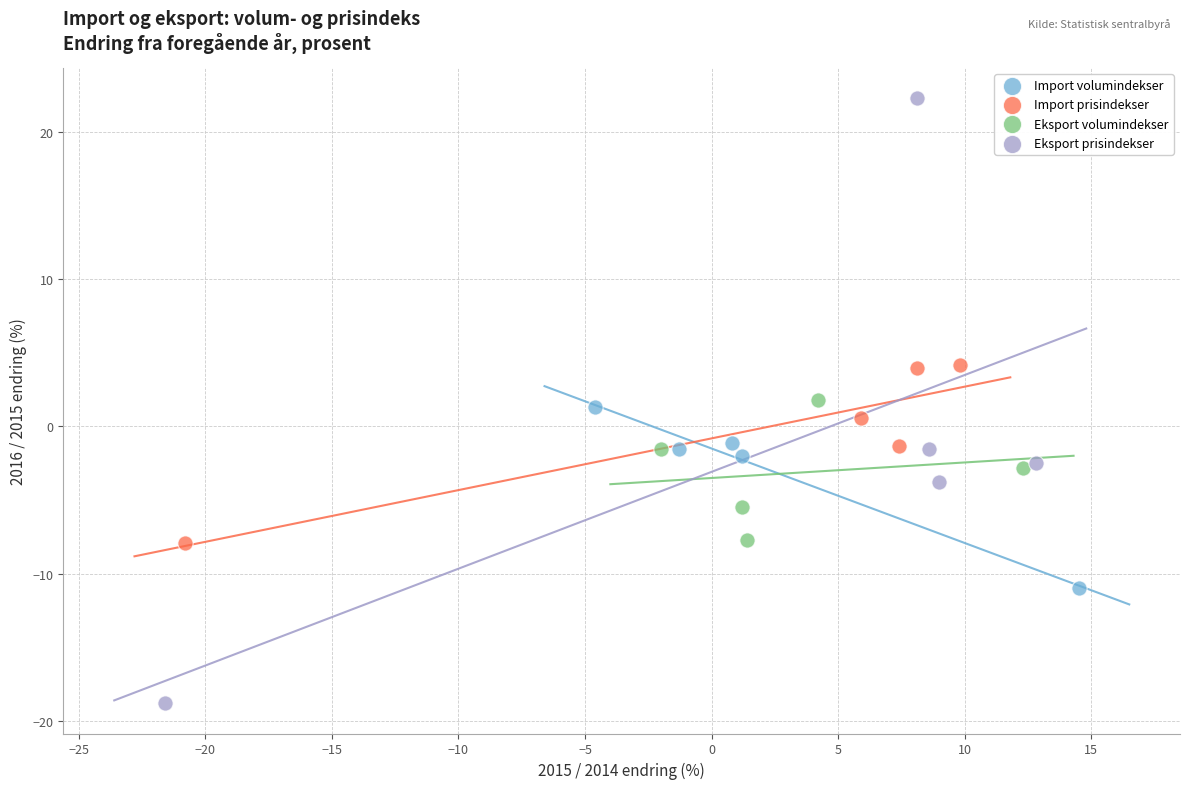

What are all the series names shown in the legend?

Import volumindekser, Import prisindekser, Eksport volumindekser, Eksport prisindekser